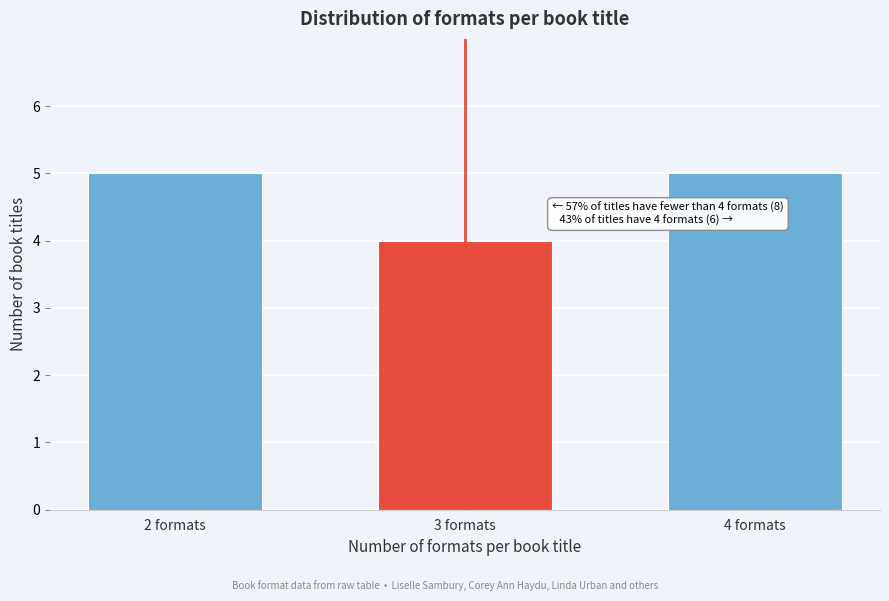

Reading left to right, transcribe all the data shown in this chart.

2 formats=5	3 formats=4	4 formats=5